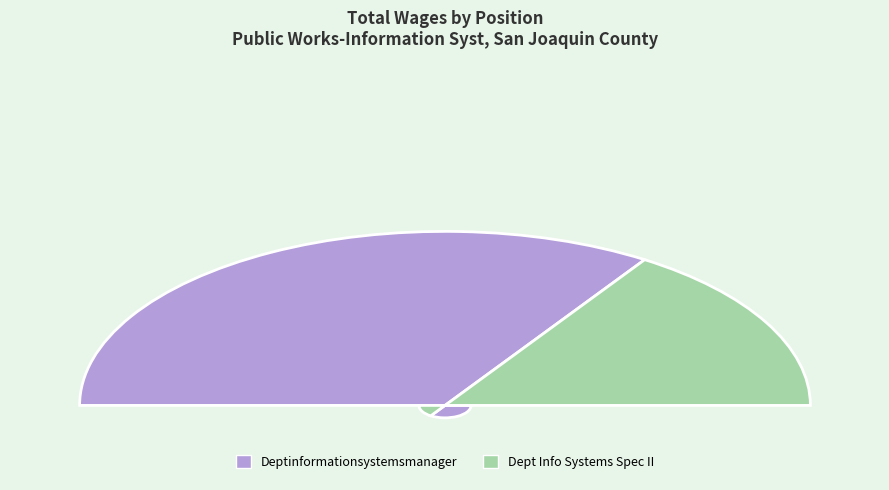

To the nearest percent, what is the combined percentage of Dept Info Systems Spec II and Deptinformationsystemsmanager?

100%